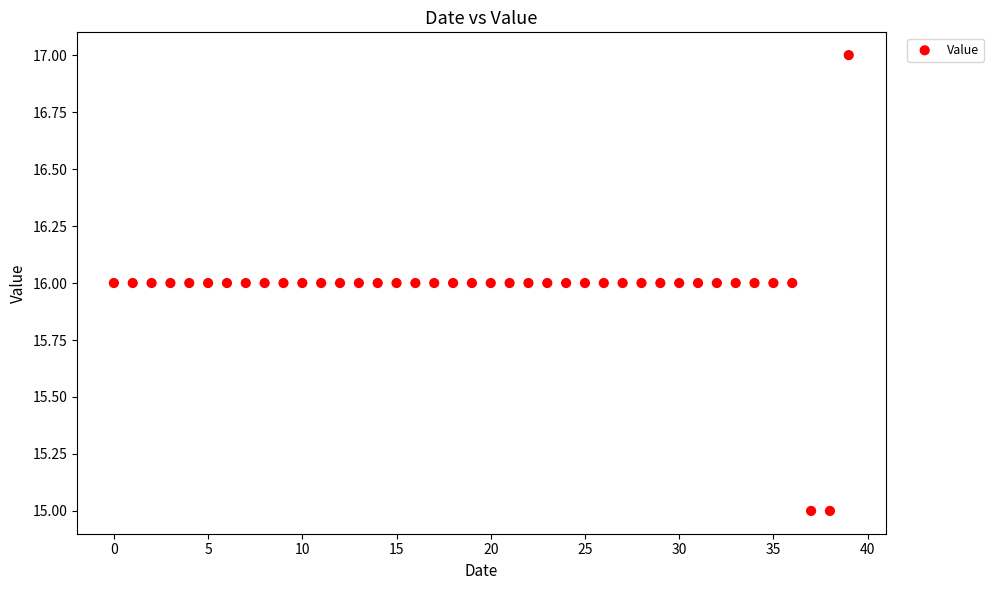

How many data points are displayed?

40